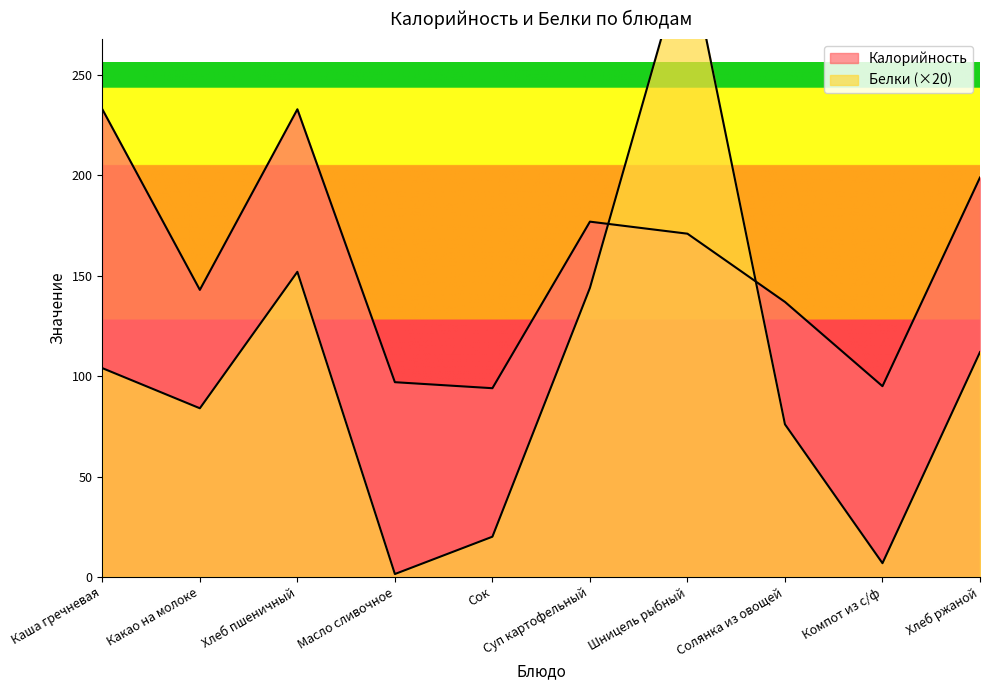

Which label corresponds to the largest value in the chart?

Шницель рыбный